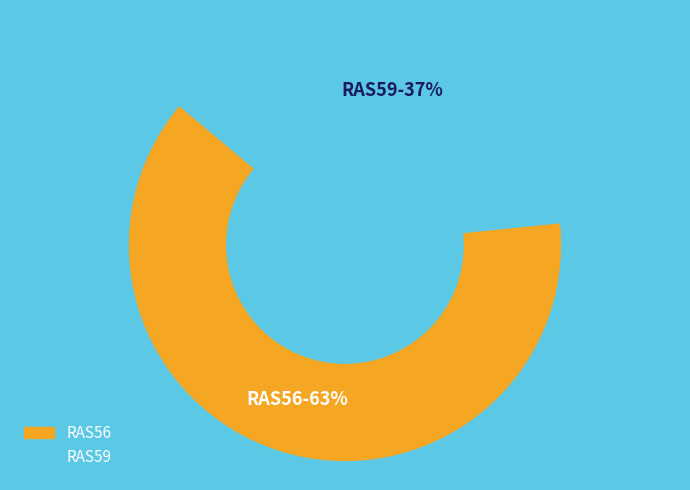

How many slices are in this pie chart?

2